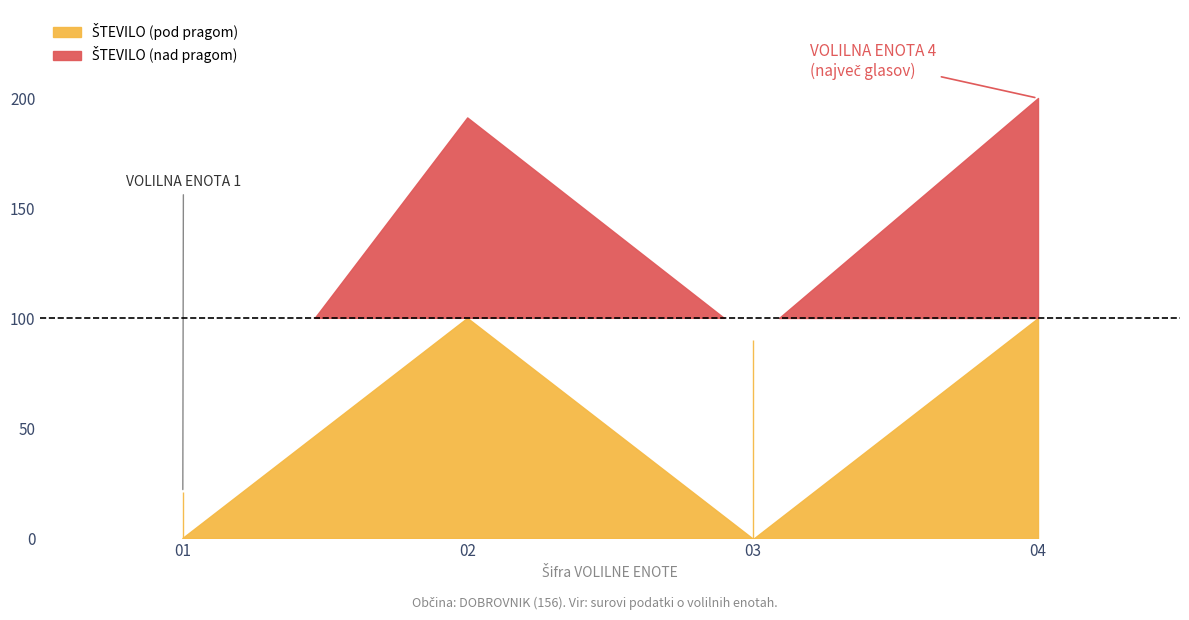

What is the value of the ŠTEVILO point at the 1st from the left?

21